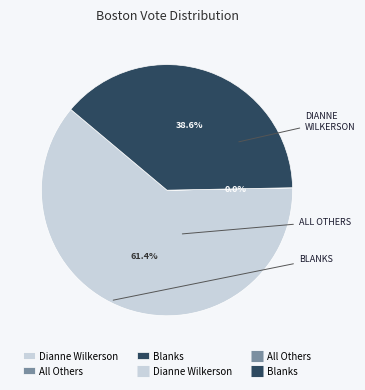

Does any single category account for the majority?

Yes